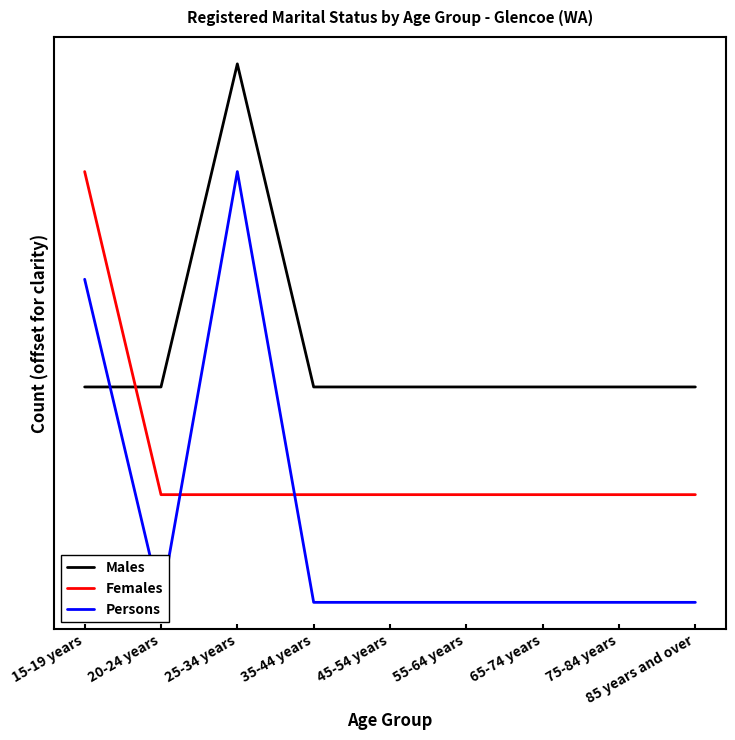

Reading left to right, extract all data points from this chart.

Males: 2	2	5	2	2	2	2	2	2
Females: 4	1	1	1	1	1	1	1	1
Persons: 3	0	4	0	0	0	0	0	0